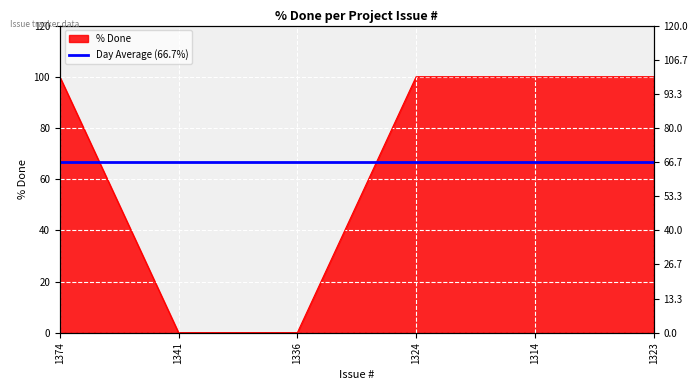

What is the difference between the maximum and minimum values?

100